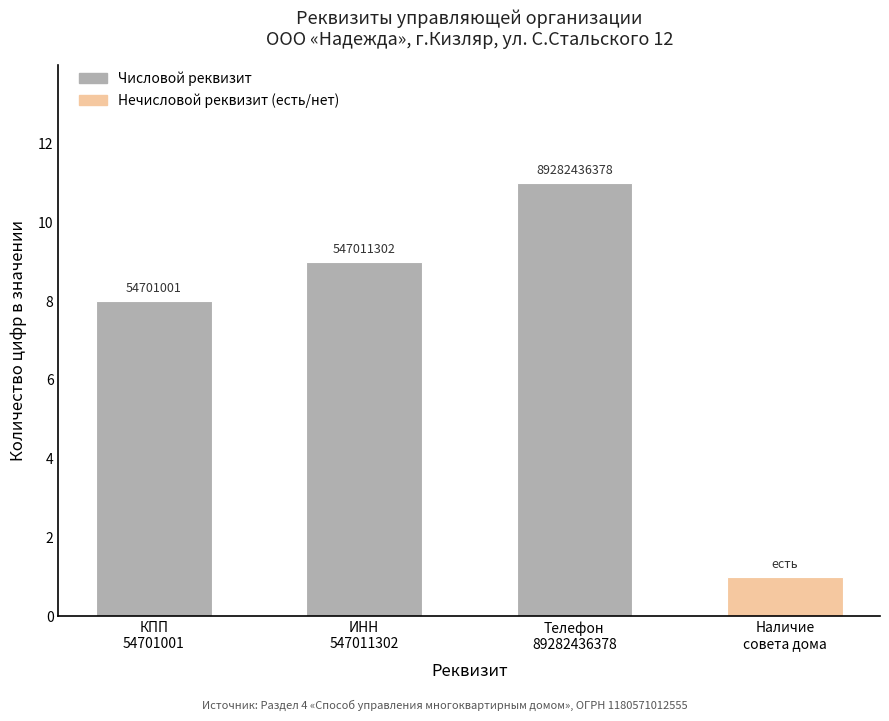

What is the value of the 3rd bar from the left?

11